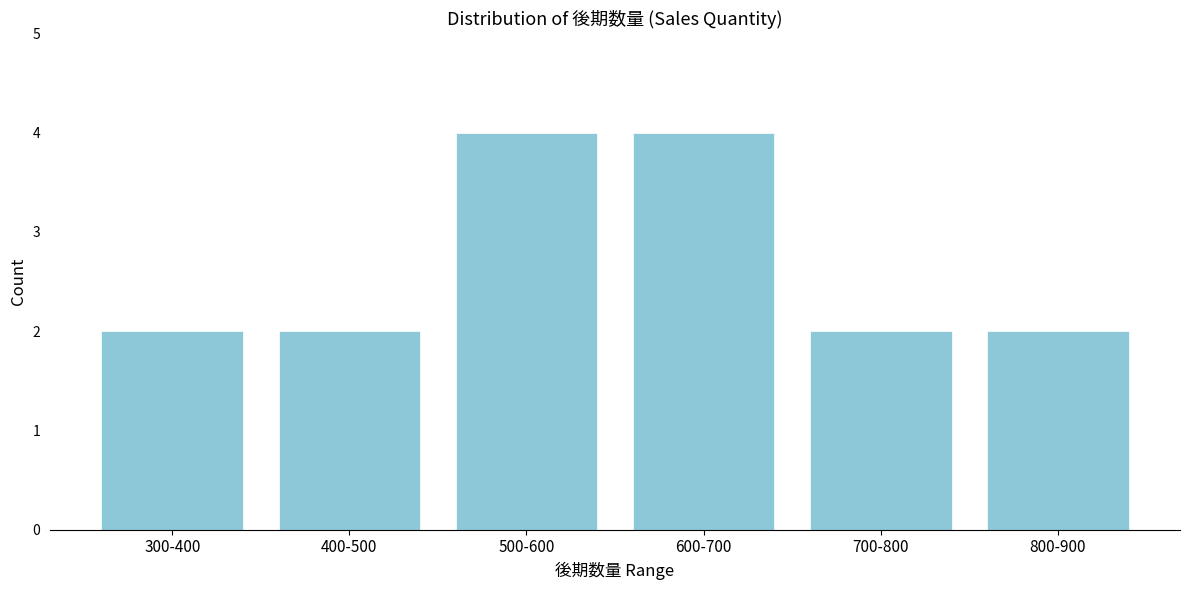

Reading left to right, what are all the values shown in this chart?

300-400=2	400-500=2	500-600=4	600-700=4	700-800=2	800-900=2